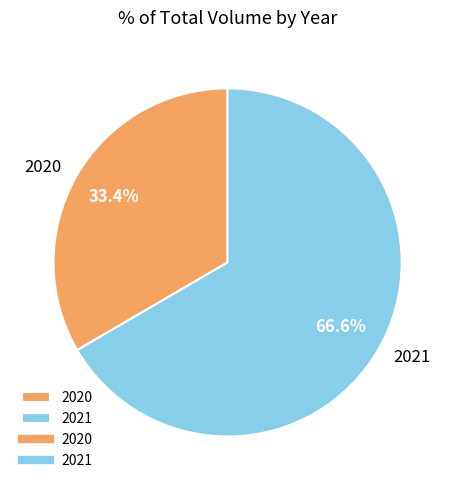

Combined, do 2021 and 2020 account for over 50%?

Yes